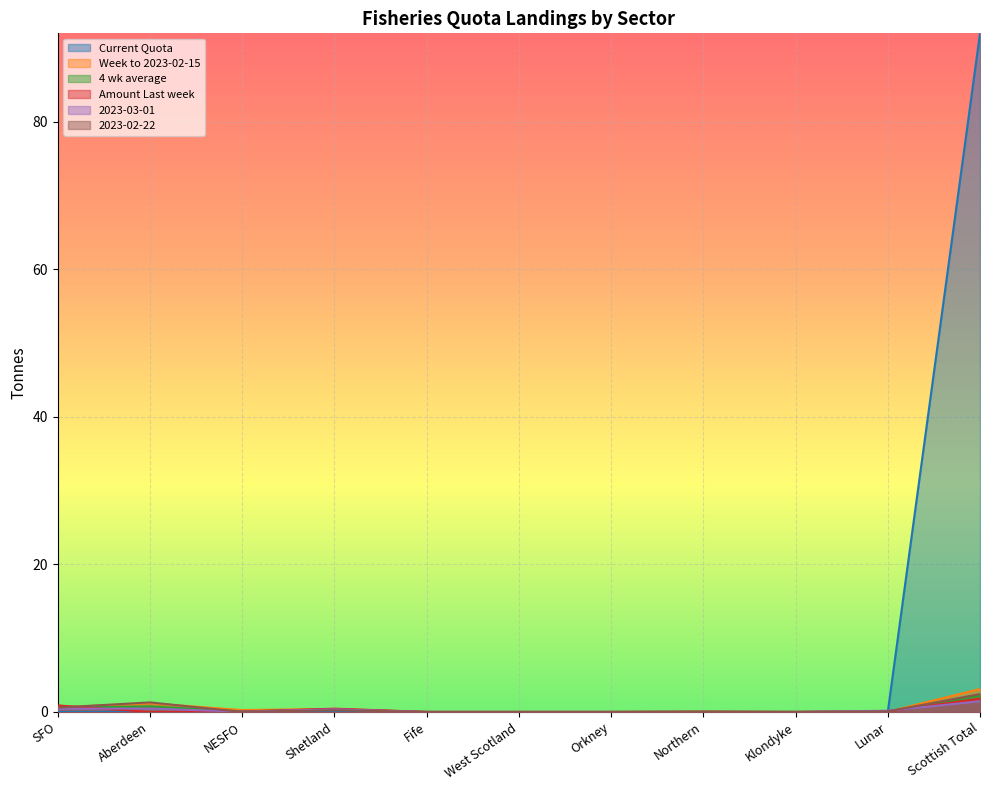

Reading right to left, transcribe all the data shown in this chart.

Current Quota: 92.0	0.0	0.0	0.0	0.0	0.0	0.0	0.0	0.0	0.0	0.0
Week to 2023-02-15: 3.1	0.0	0.0	0.0	0.0	0.0	0.0	0.4	0.3	1.2	0.6
4 wk average: 2.2	0.1	0.0	0.0	0.0	0.0	0.0	0.4	0.1	0.7	0.6
Amount Last week: 1.8	0.1	0.0	0.0	0.0	0.0	0.0	0.4	0.0	0.0	0.9
2023-03-01: 1.4	0.2	0.0	0.0	0.0	0.0	0.0	0.3	0.0	0.5	0.4
2023-02-22: 2.4	0.1	0.0	0.1	0.0	0.0	0.0	0.2	0.0	1.3	0.6